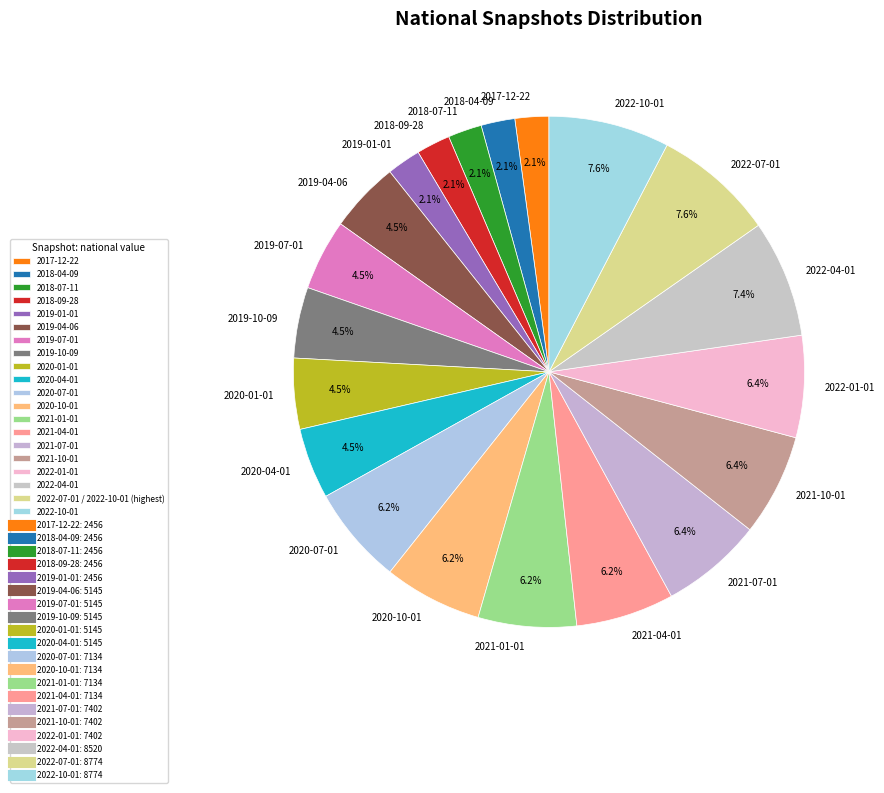

Which slice is the largest?

2022-07-01